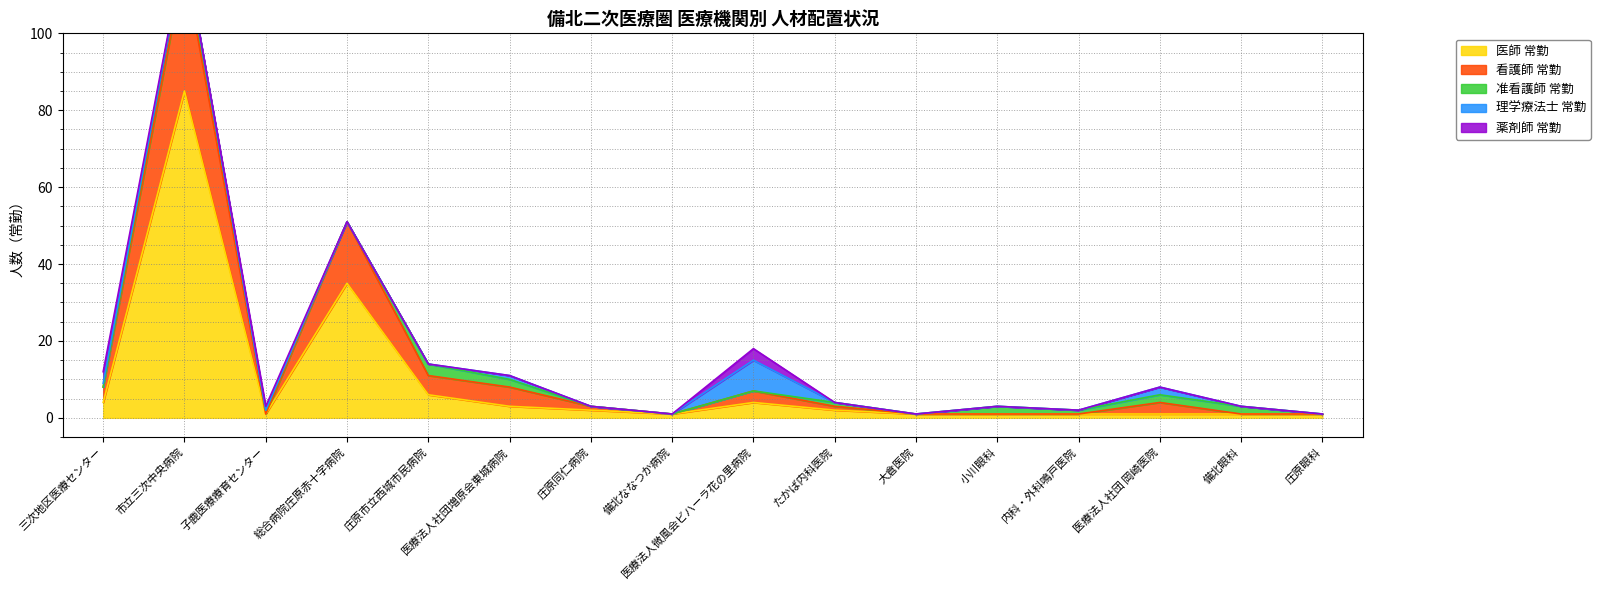

What is the difference between the maximum and second lowest values in the 准看護師 常勤 series?

4